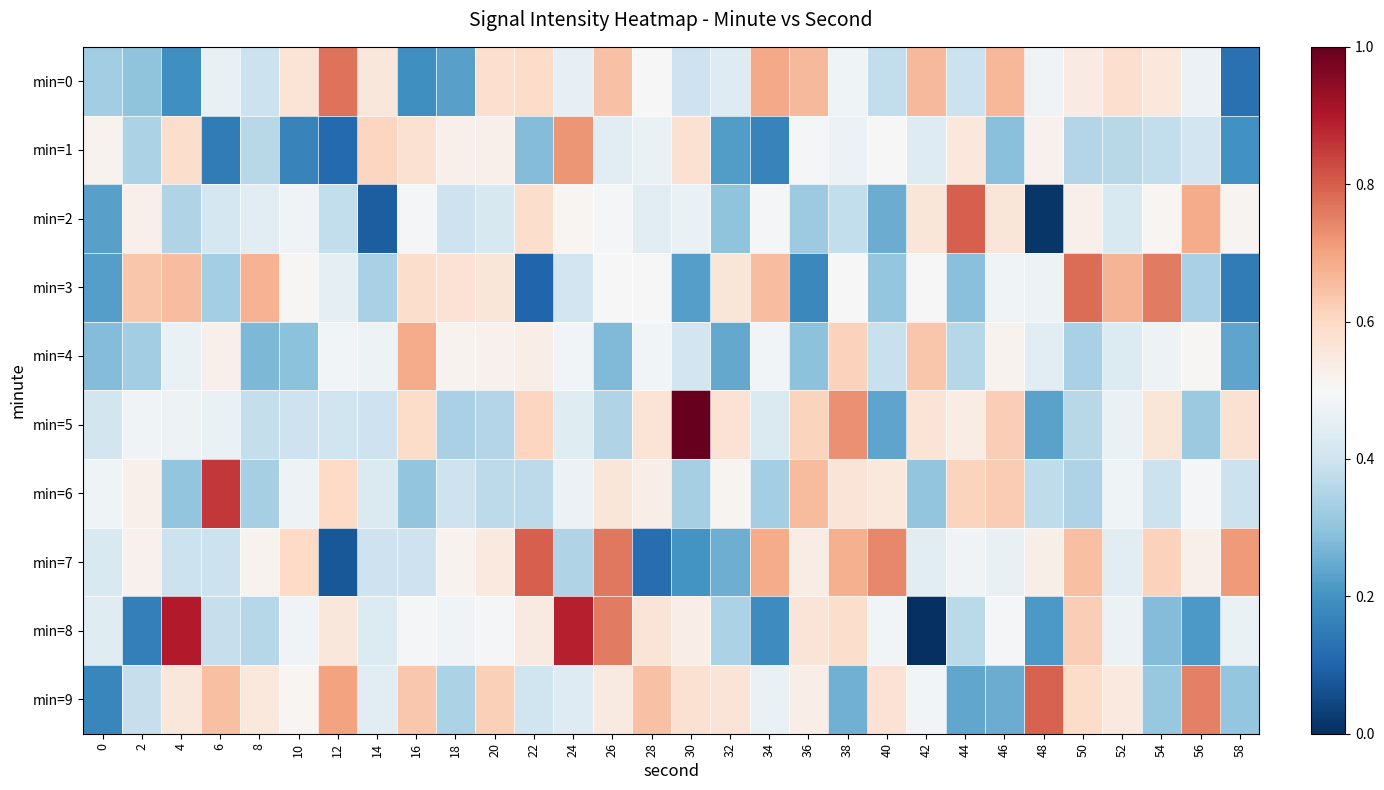

What is the maximum value shown in the chart?

1.0